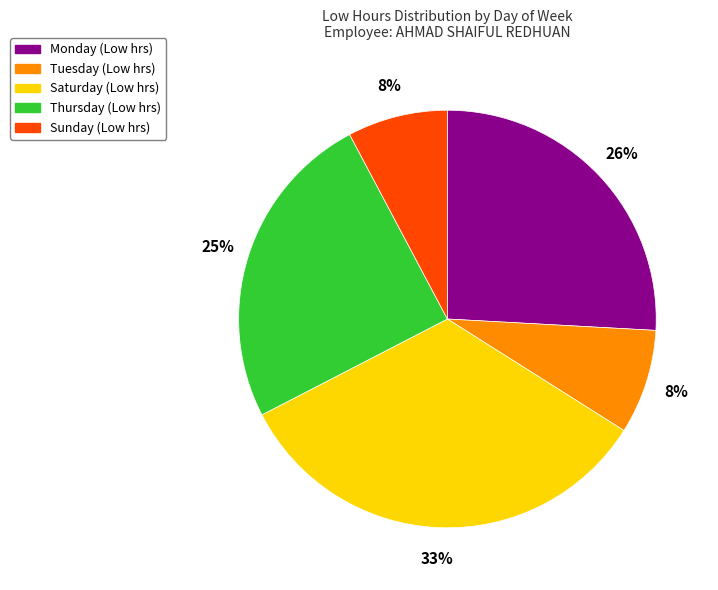

To the nearest percent, what is the average slice percentage?

20%